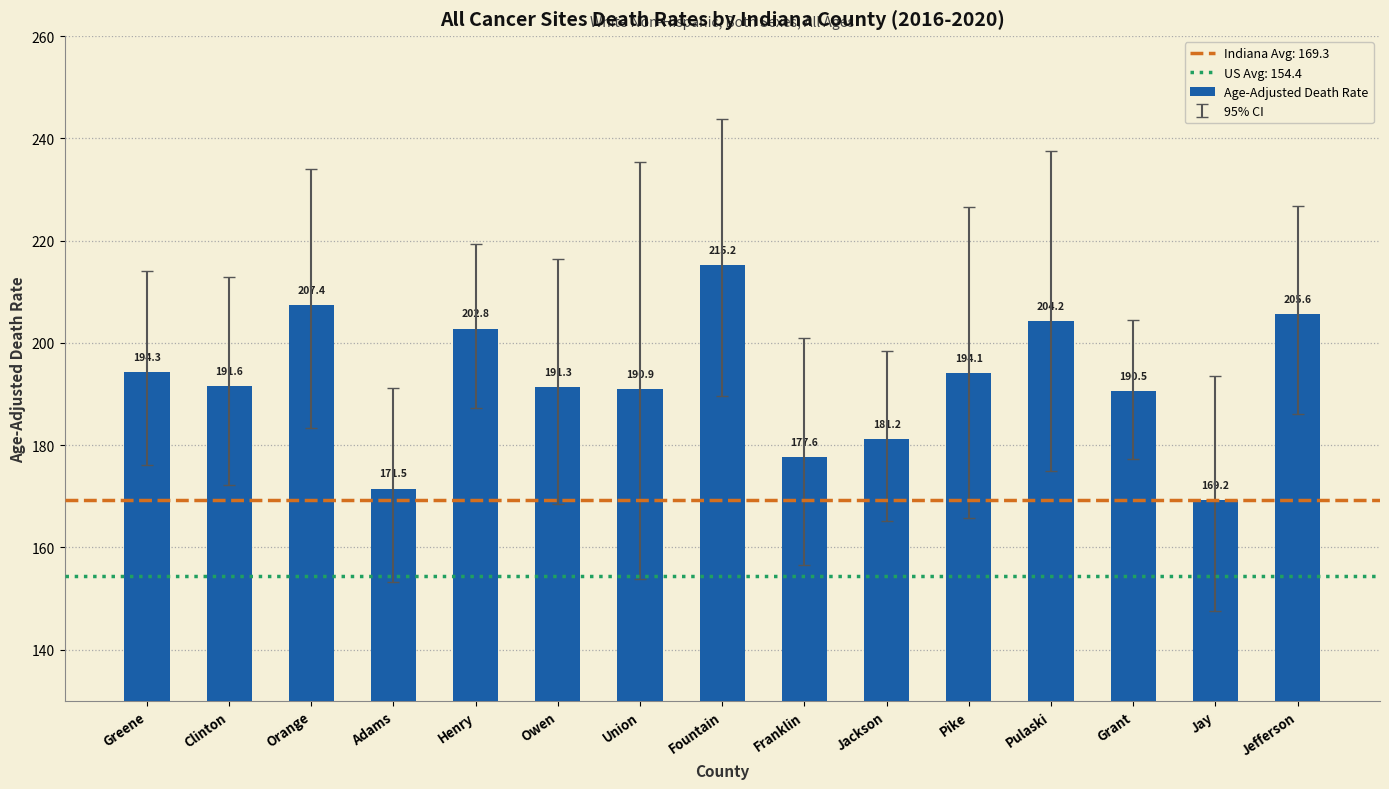

Where does the data first go above 191?

Greene